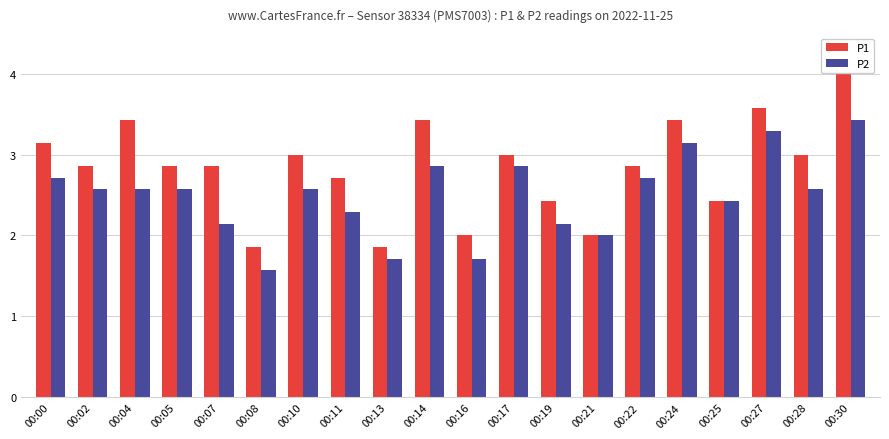

Read the P1 value at 00:28.

3.0